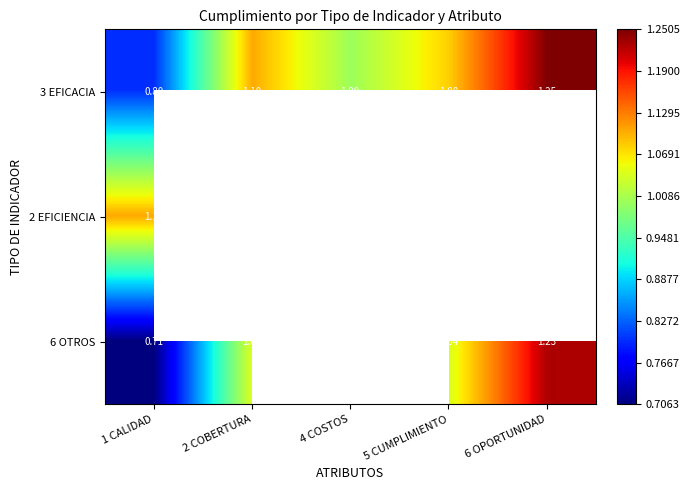

Is the value of 6 OTROS at 6 OPORTUNIDAD greater than the value of 3 EFICACIA at 5 CUMPLIMIENTO?

Yes